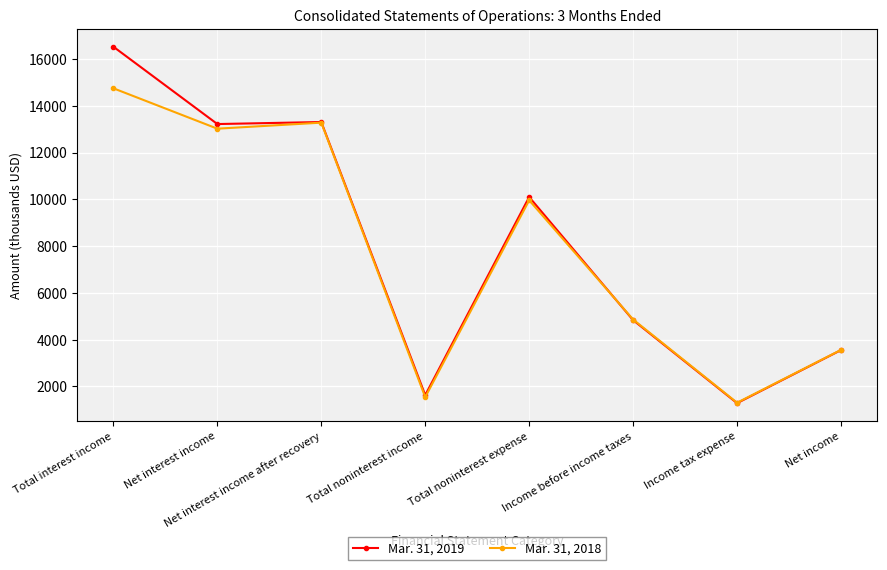

Does the chart display data point markers on the line(s)?

Yes